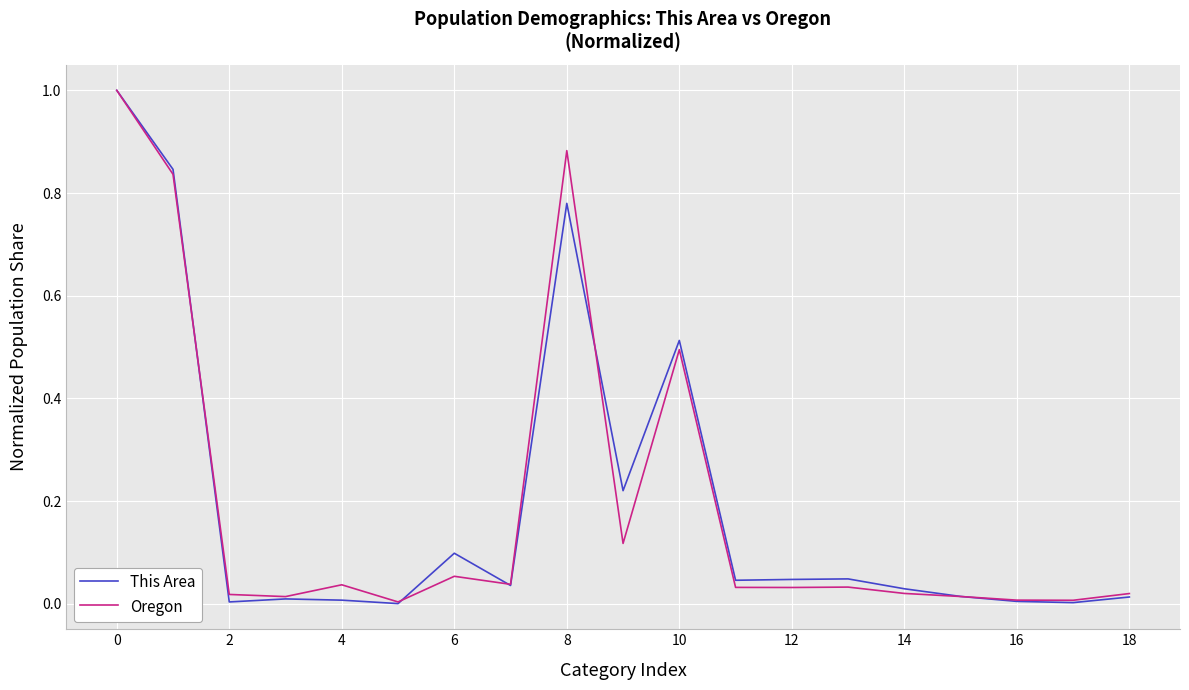

What is the maximum value shown in the chart?

1.0